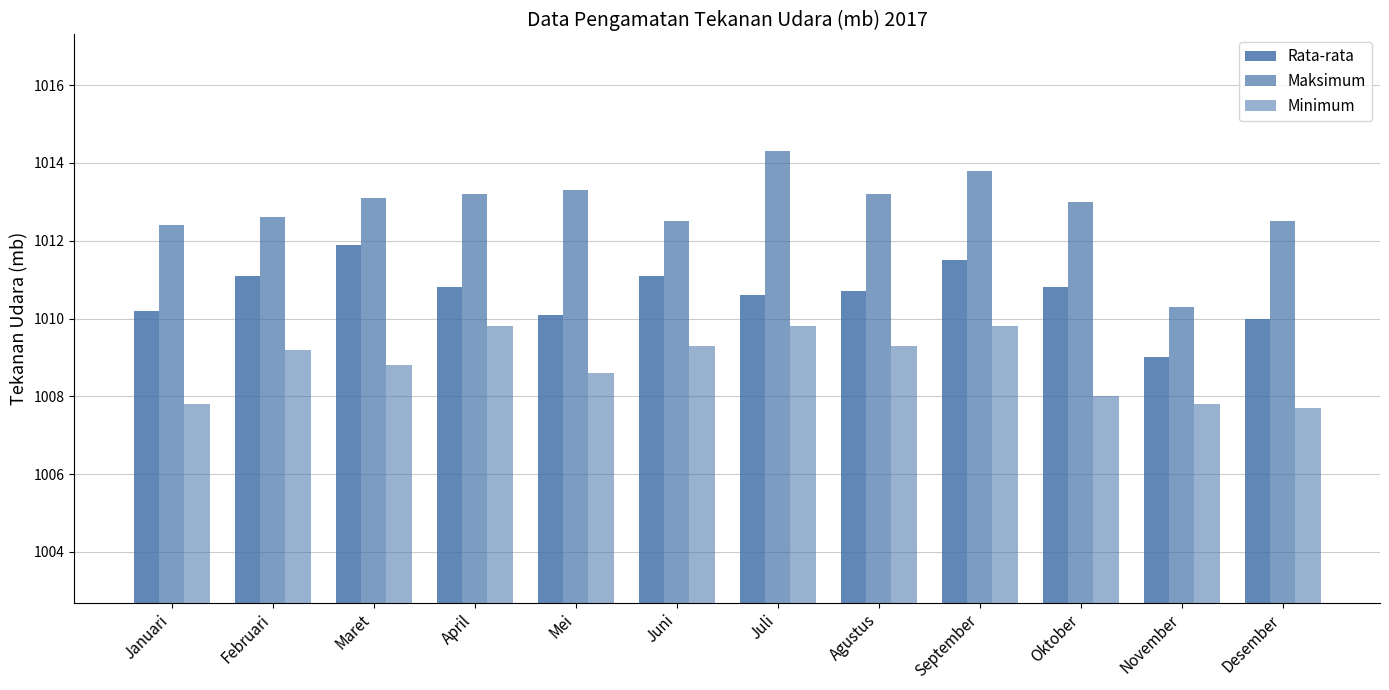

How many data points does each series have?

12